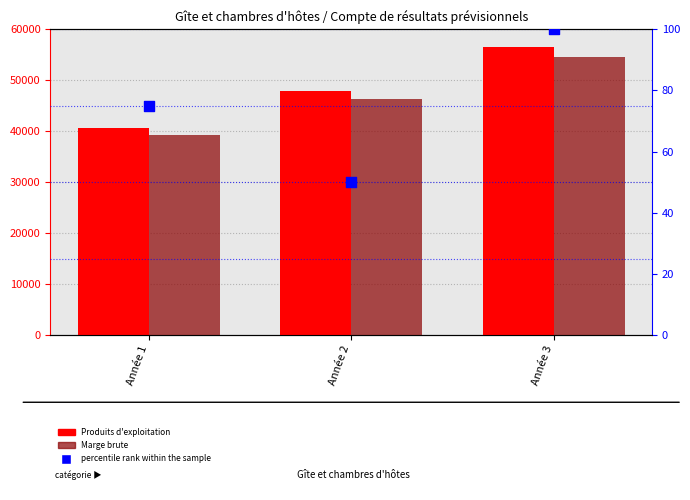

What are all the series names shown in the legend?

Produits d'exploitation, Marge brute, percentile rank within the sample